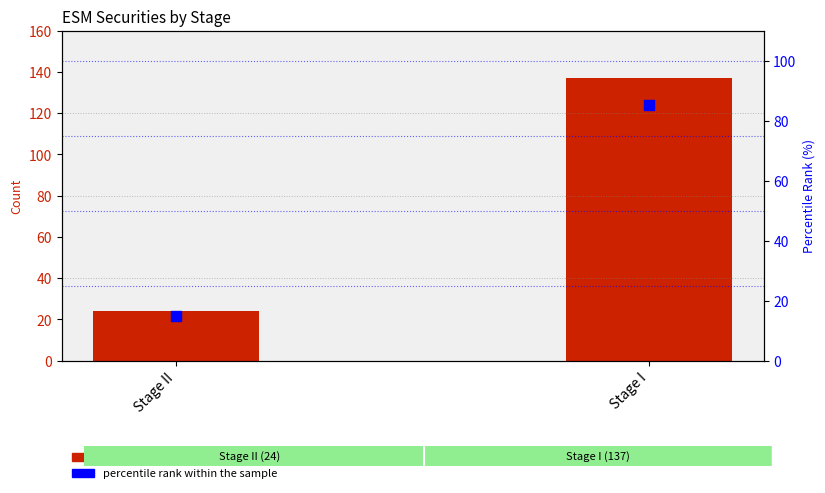

Which series contains the highest Y value?

count